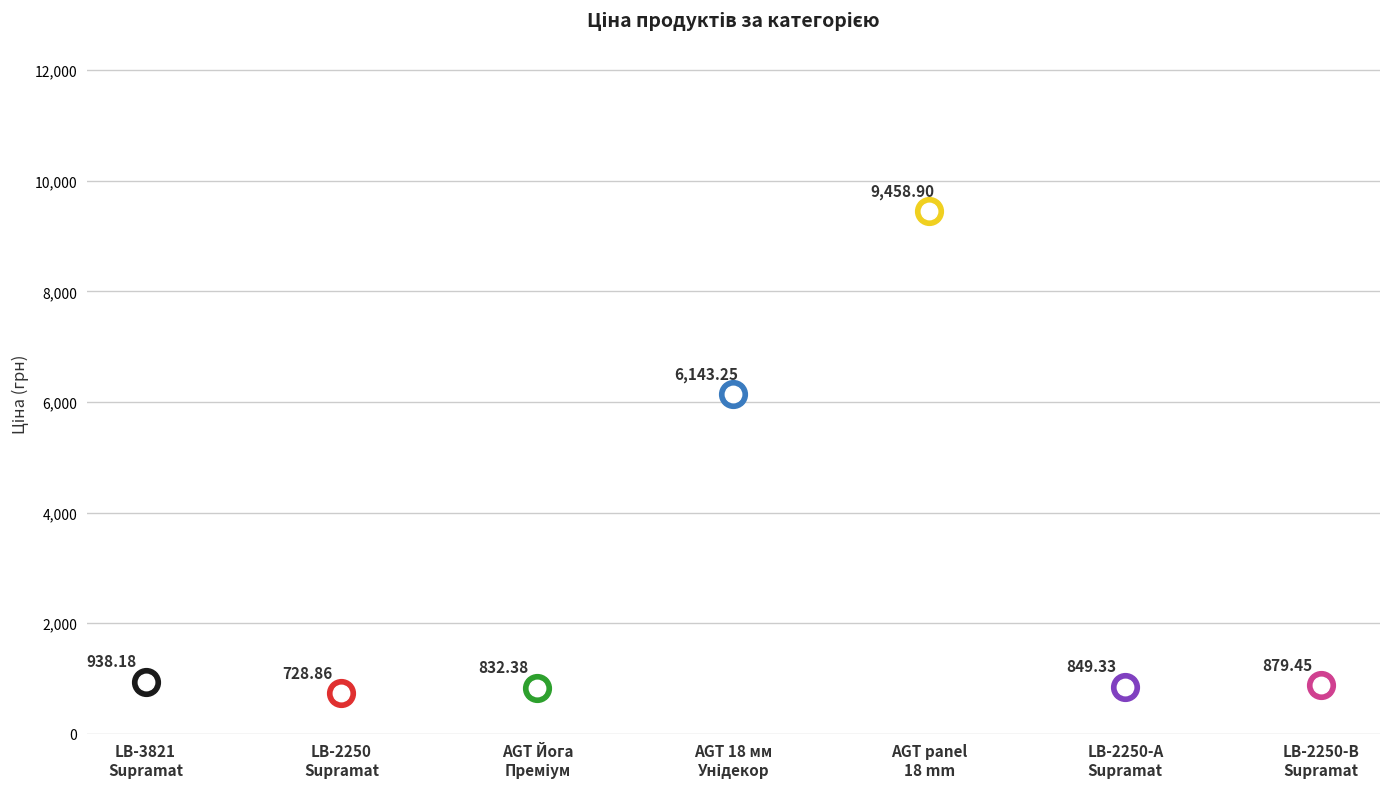

Between Стінові панелі LB-3821 Supramat and Ламінат AGT Йога Преміум, which is larger?

Стінові панелі LB-3821 Supramat